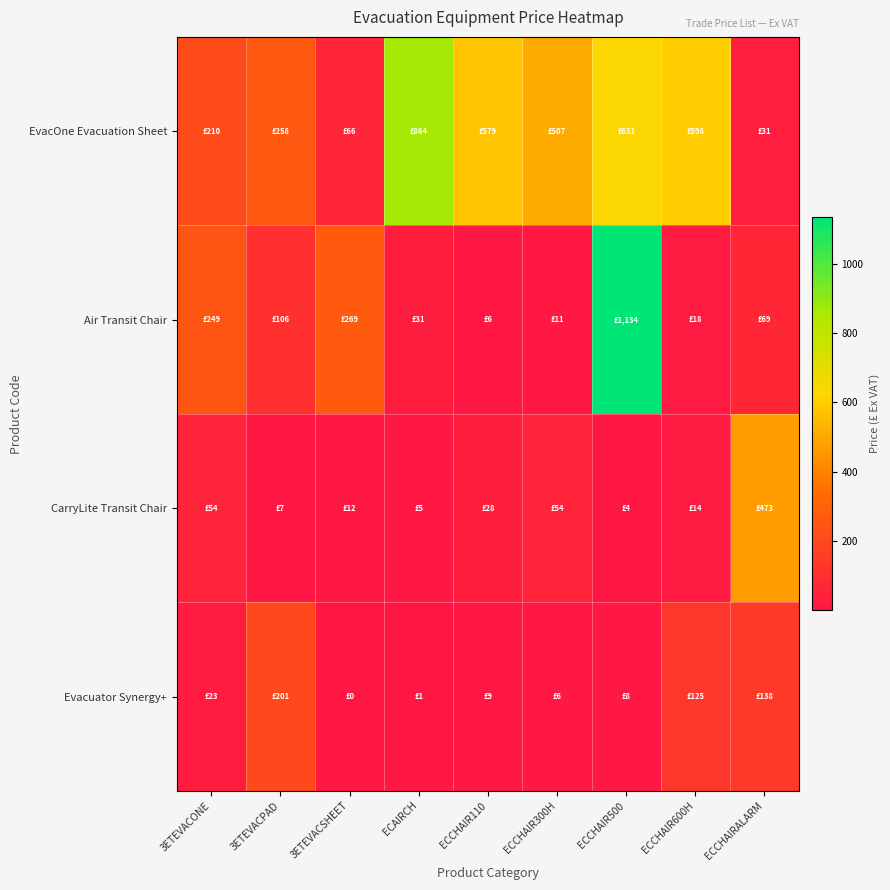

Rank the series at ECCHAIR600H from highest to lowest value.

EvacOne Evacuation Sheet, Evacuator Synergy+, Air Transit Chair, CarryLite Transit Chair